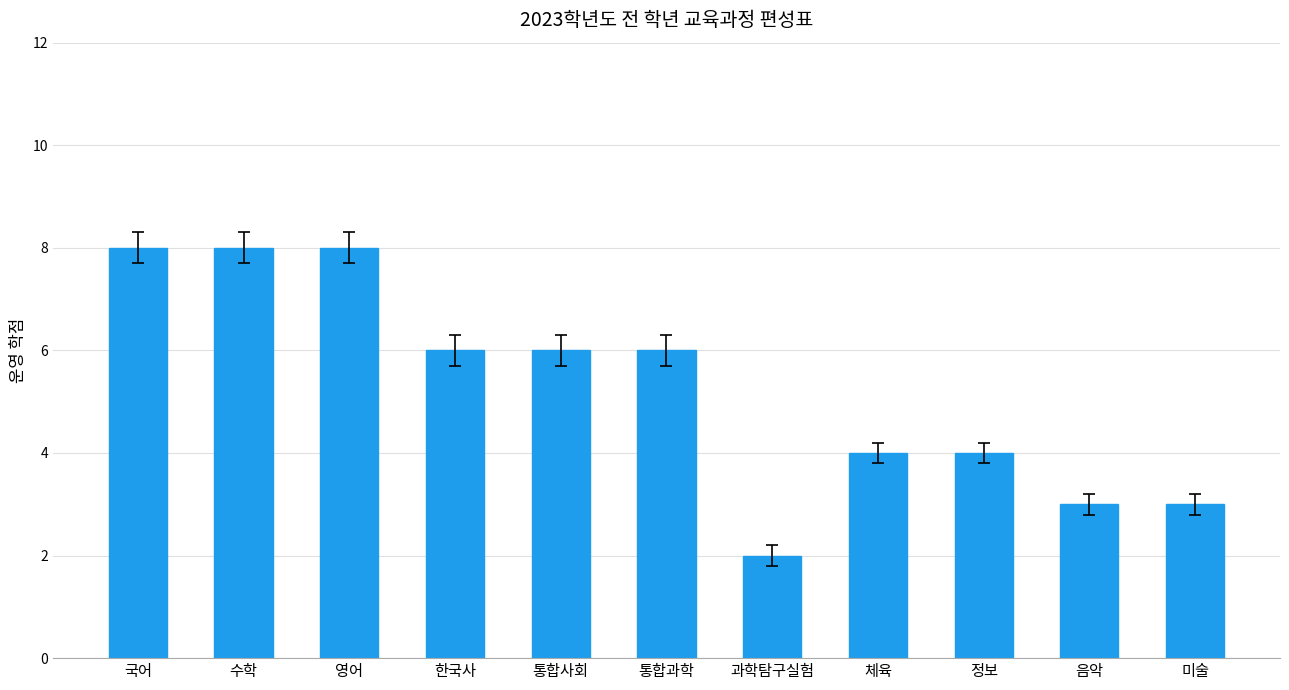

What is the label of the 11th bar from the right?

국어